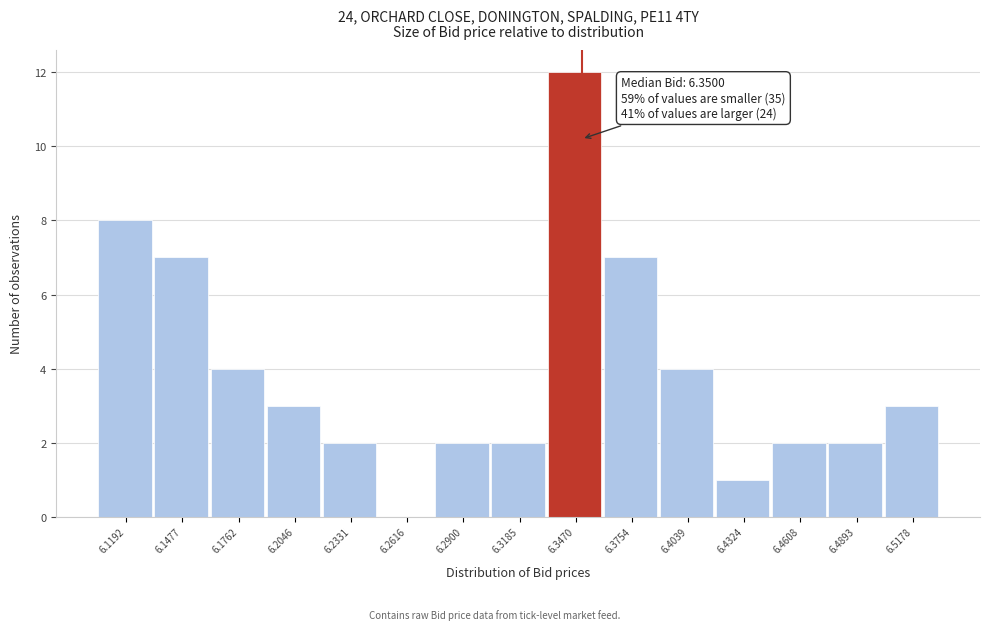

Which range on the x-axis has the tallest bar?

6.335 to 6.360